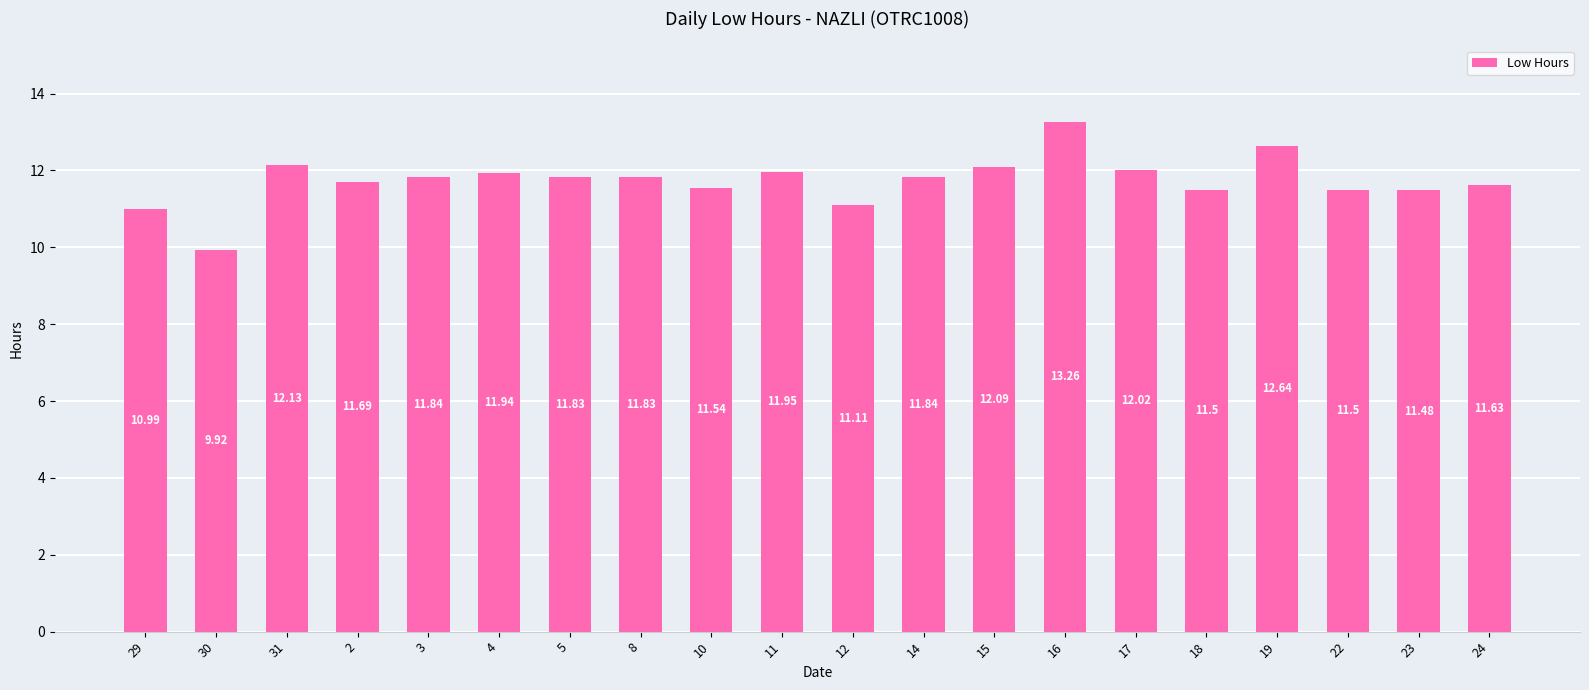

What is the sum of all values?

234.7